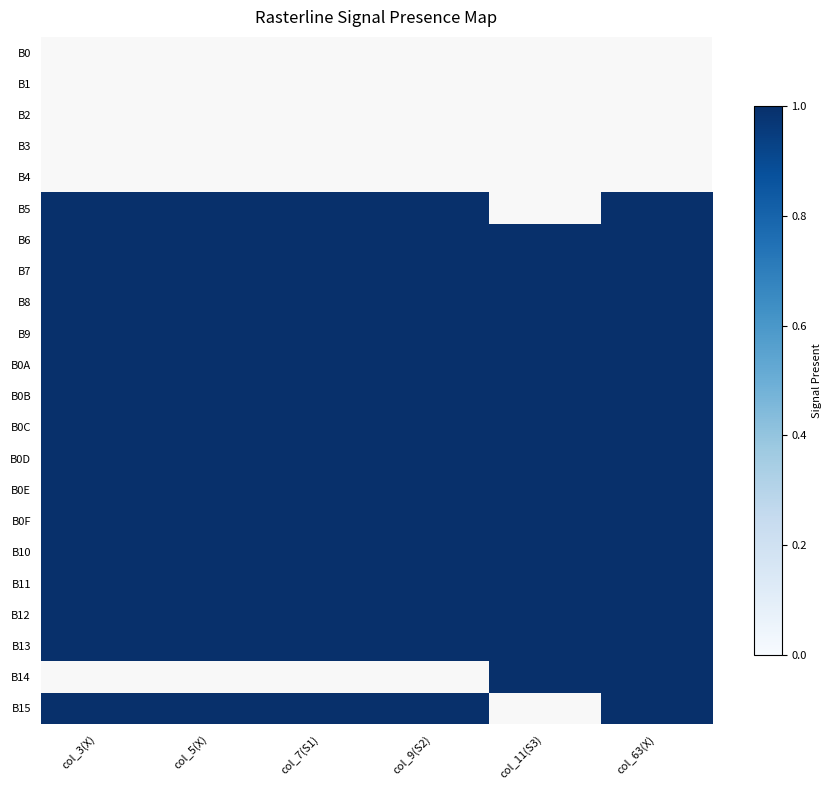

Which series has the largest range (max minus min)?

B5